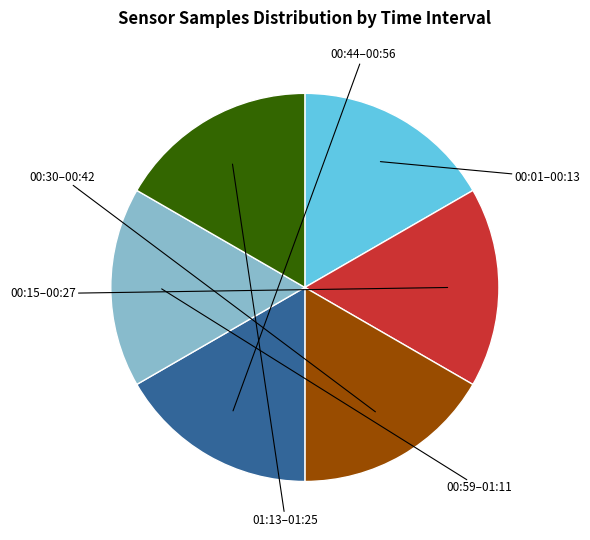

Is there any slice that represents more than half of the pie?

No